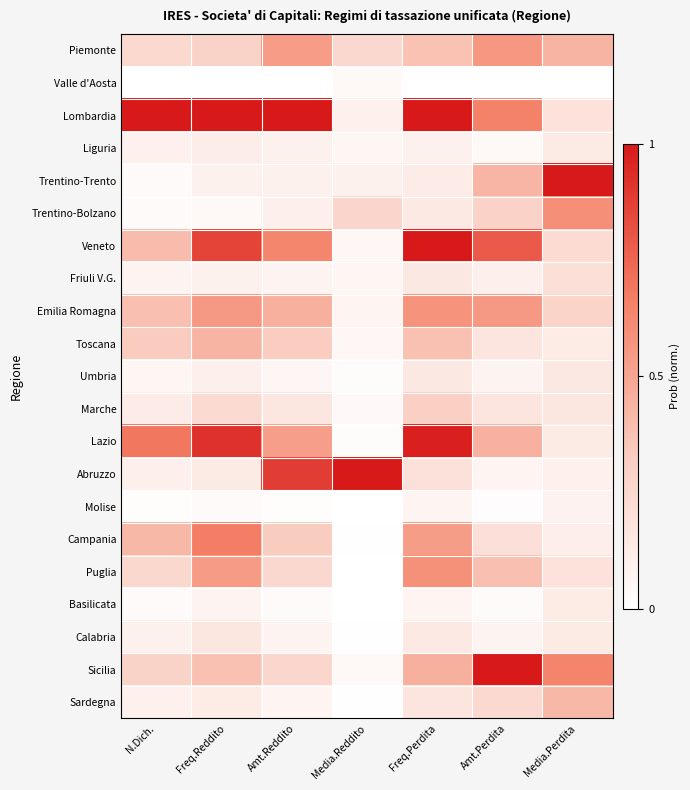

At which category does the chart reach its peak across all series?

N.Dich.